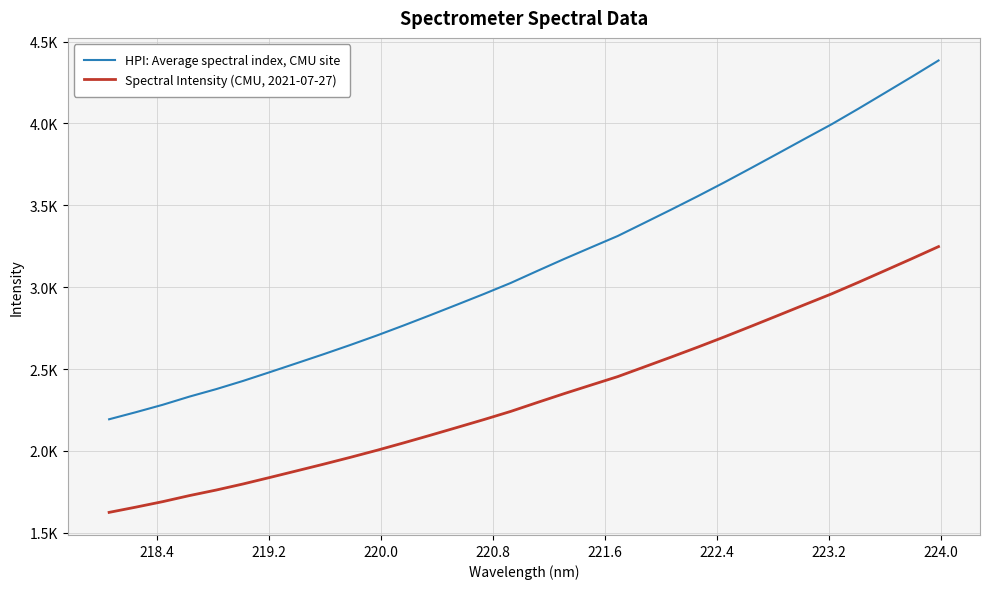

What are all the series names shown in the legend?

HPI: Average spectral index, CMU site, Spectral Intensity (CMU, 2021-07-27)